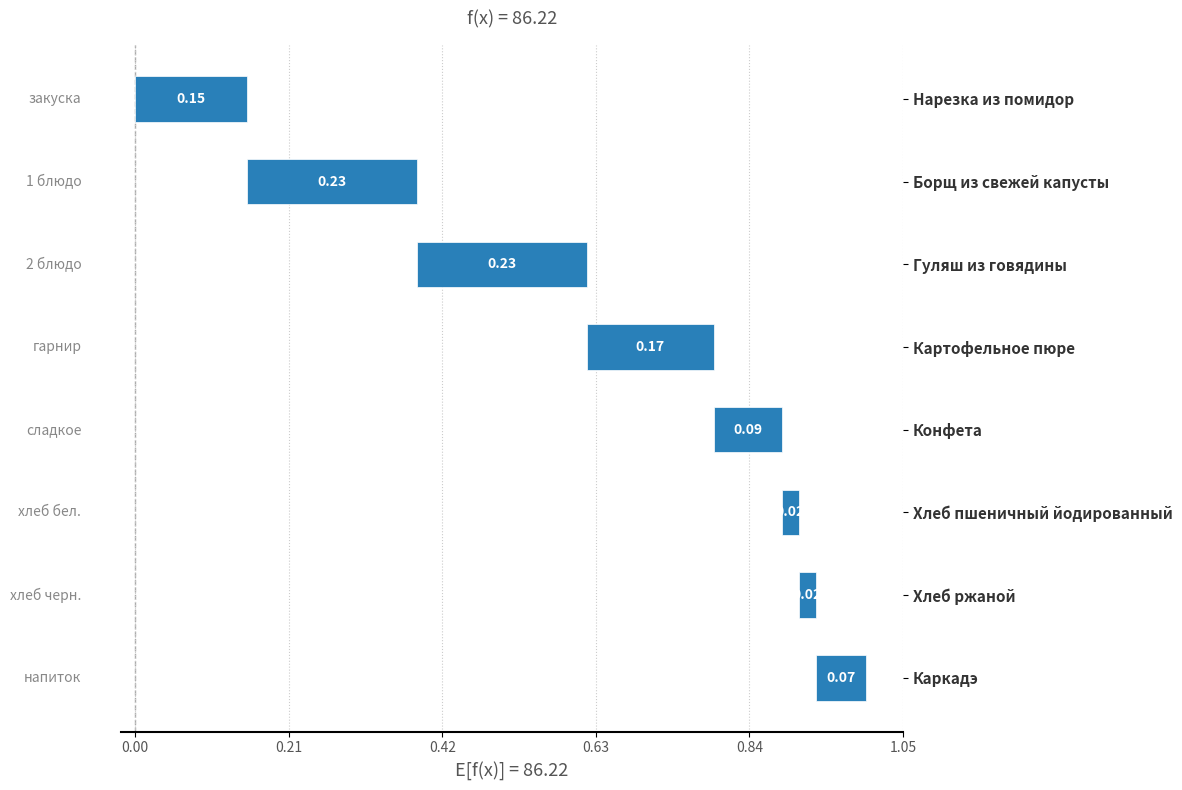

What is the sum of the values at Каркадэ and Конфета?

0.2